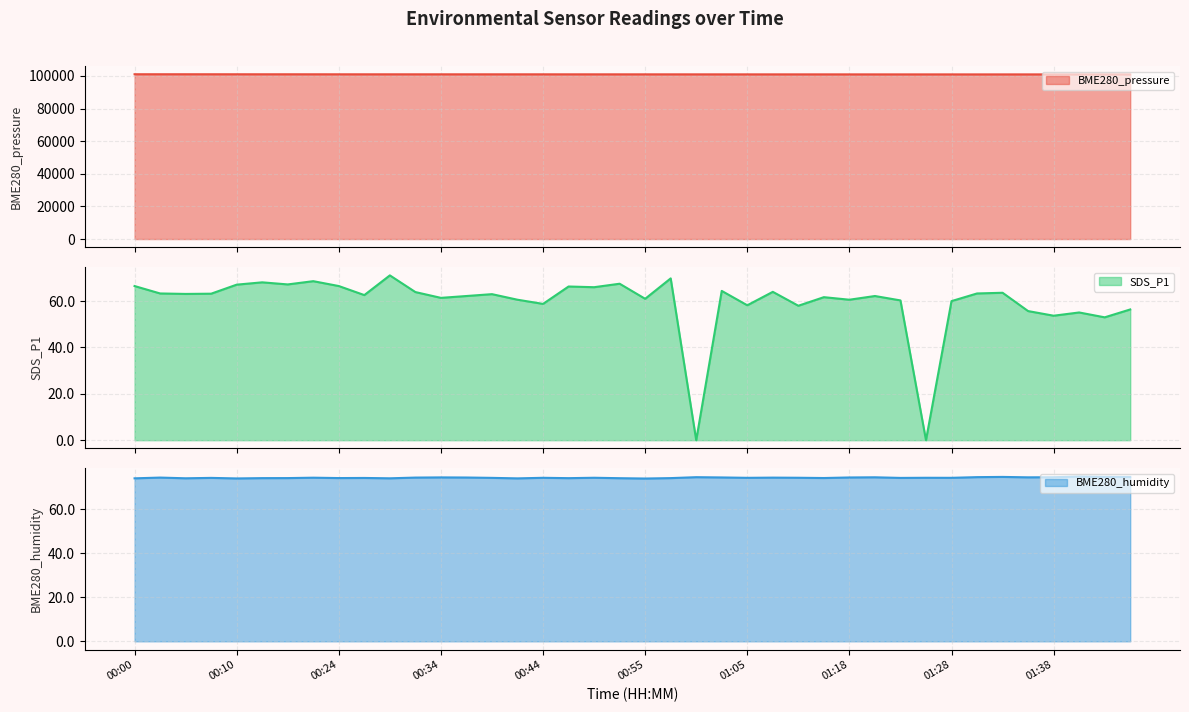

Which series changed the most between 00:29 and 00:57?

BME280_pressure